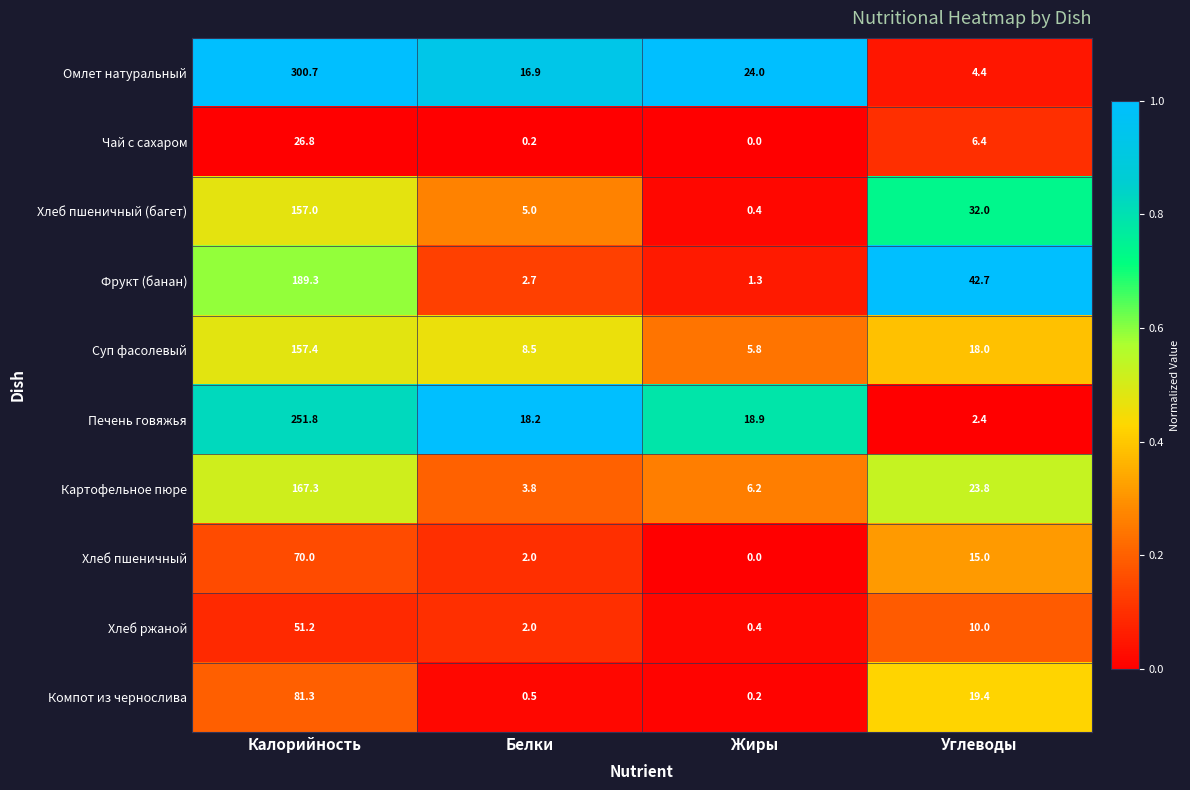

List the series in order of their peak value, highest first.

Омлет натуральный, Печень говяжья, Фрукт (банан), Картофельное пюре, Суп фасолевый, Хлеб пшеничный (багет), Компот из чернослива, Хлеб пшеничный, Хлеб ржаной, Чай с сахаром